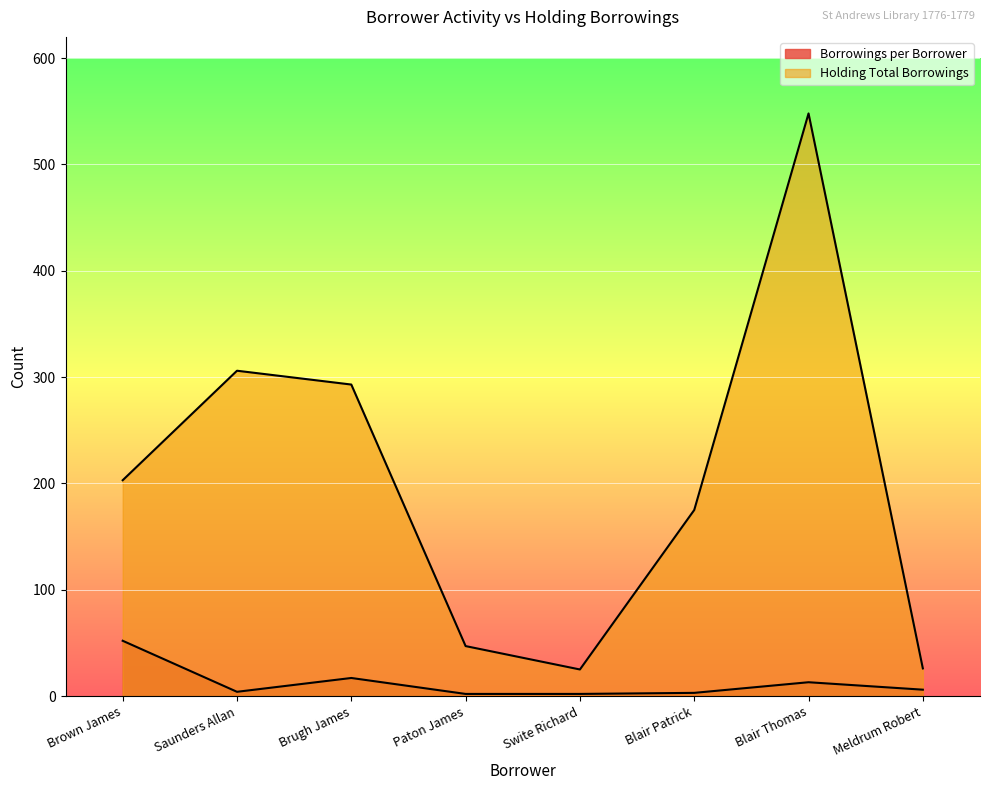

Does the chart display data point markers on the line(s)?

No